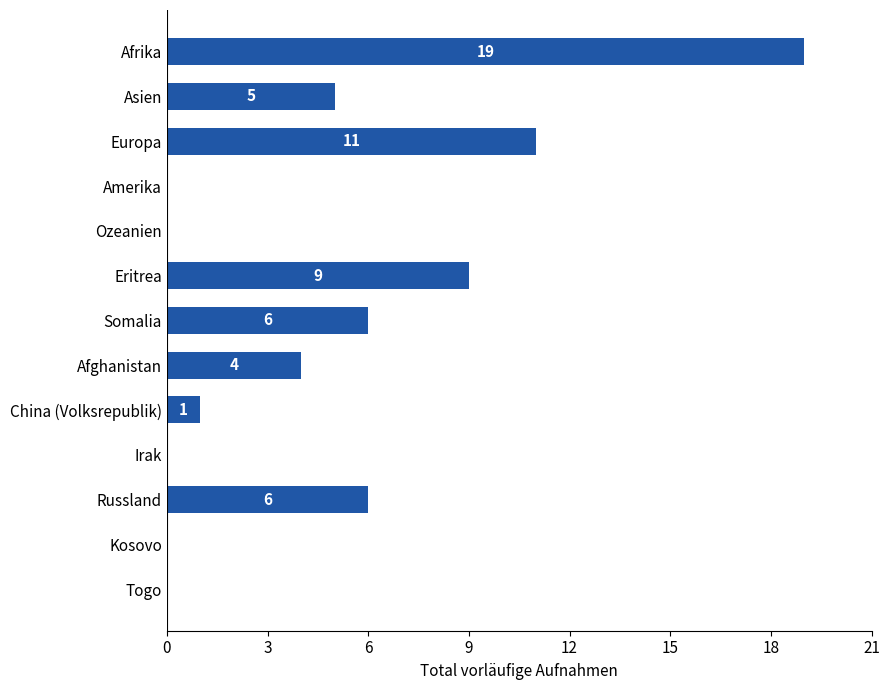

The chart shows a value of 5 at Asien. True or false?

True